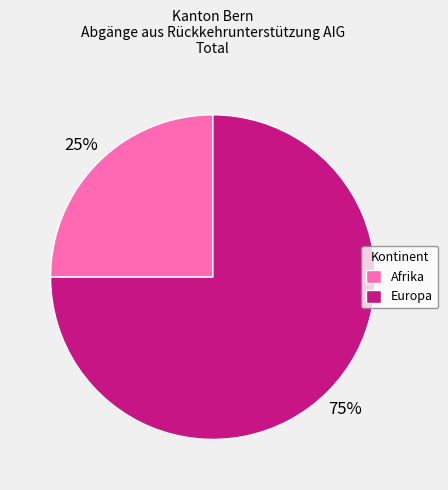

Combined, do Europa and Afrika account for over 50%?

Yes